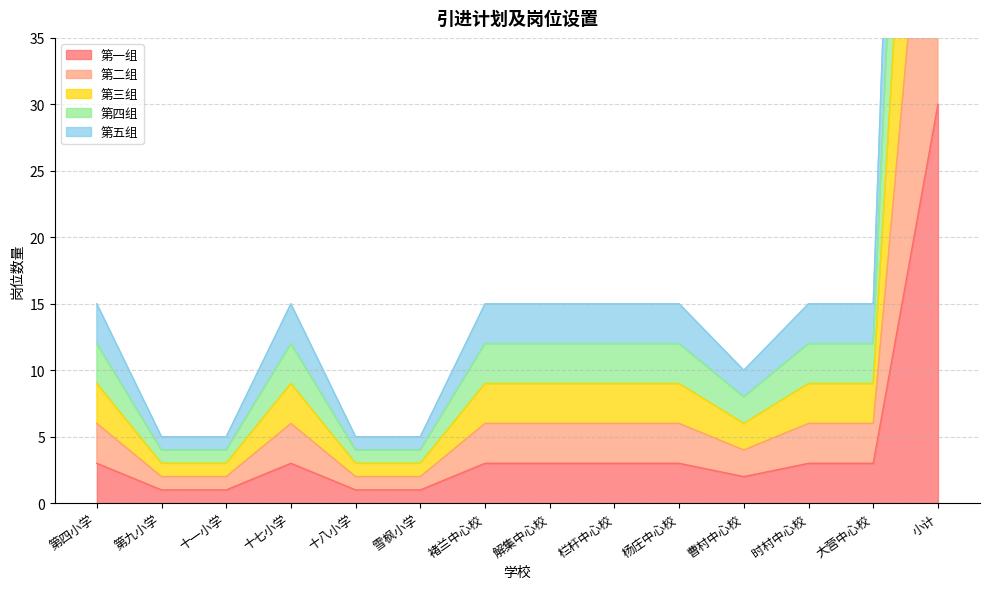

Which category has the lowest value across all series?

第九小学